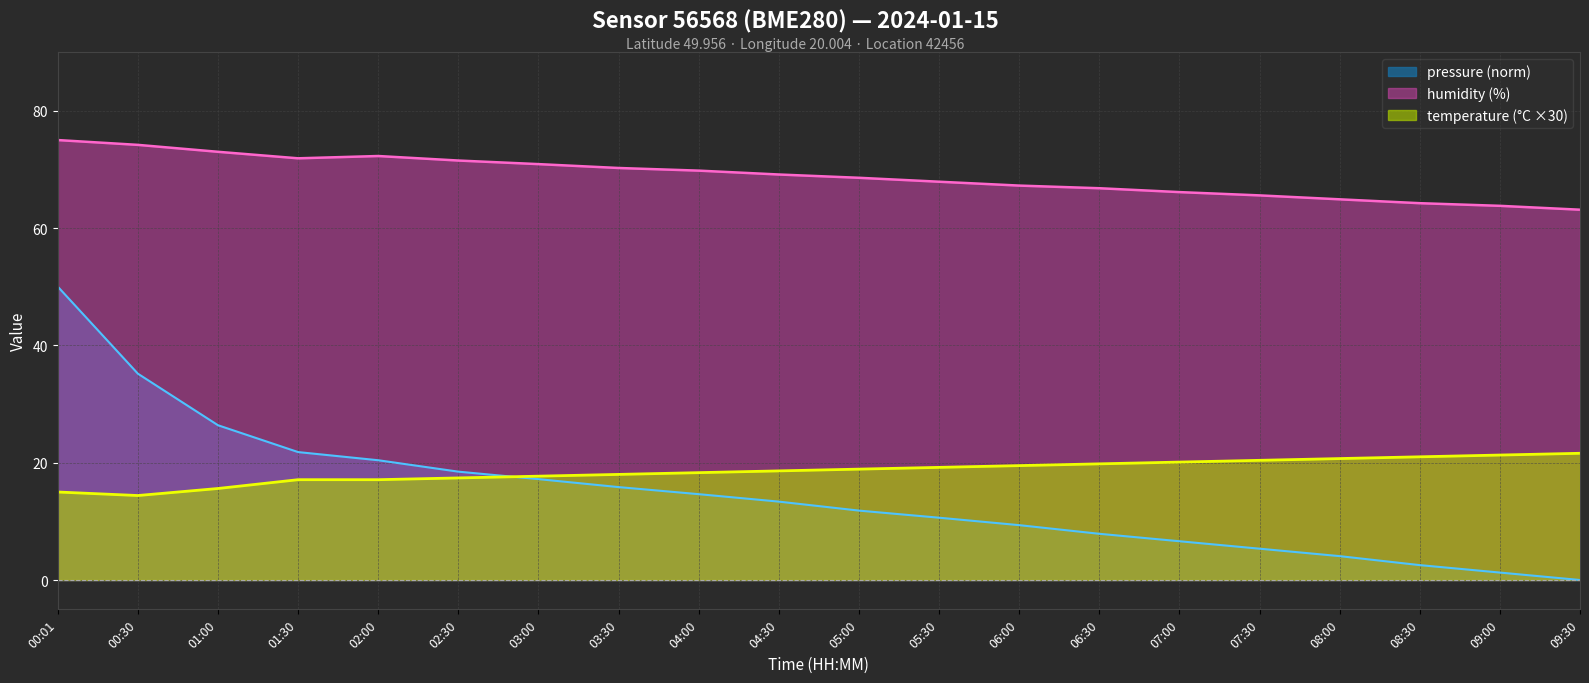

Which category has the highest value in the pressure series?

00:01